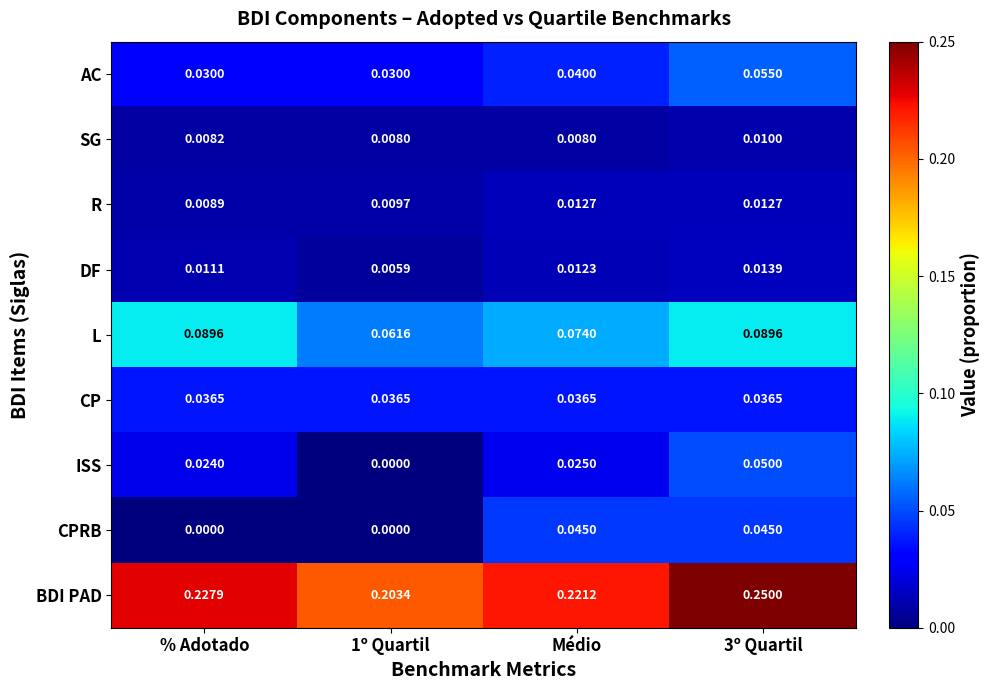

Rank the series by their maximum value, from lowest to highest.

SG, R, DF, CP, CPRB, ISS, AC, L, BDI PAD